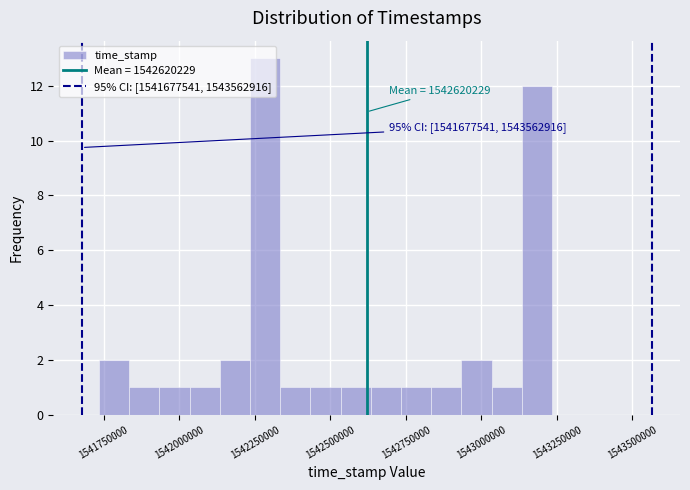

Read against the x-axis, roughly where is the centre of the tallest bar?

1542300000